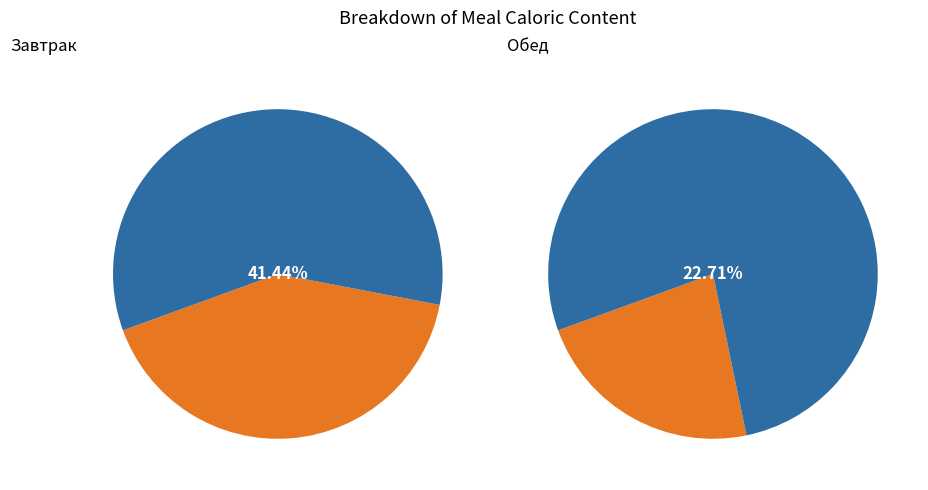

Is the sum of Фрикадельки из птицы and Булочка творожная greater than half?

No